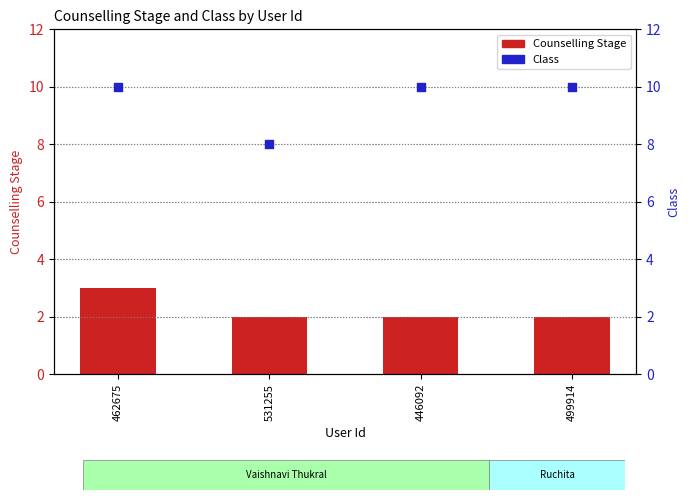

At which category is the sum across all series the highest?

462675